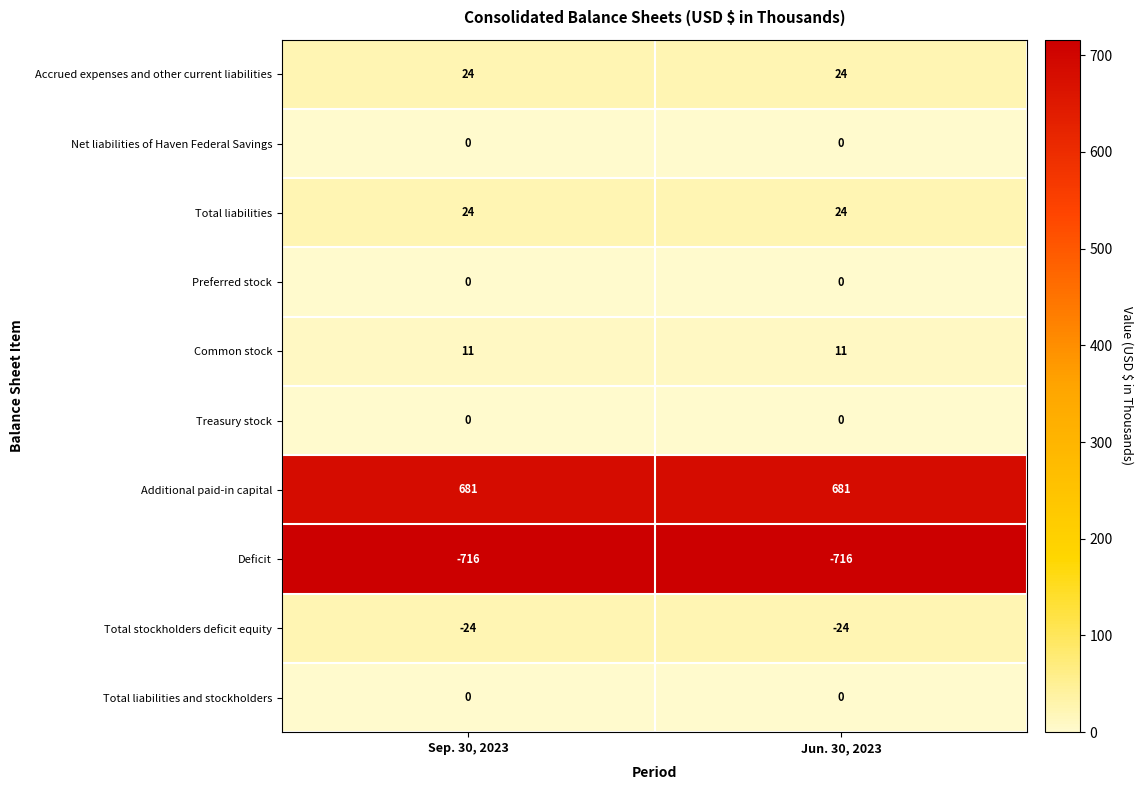

Which series has the largest total across all categories?

Additional paid-in capital